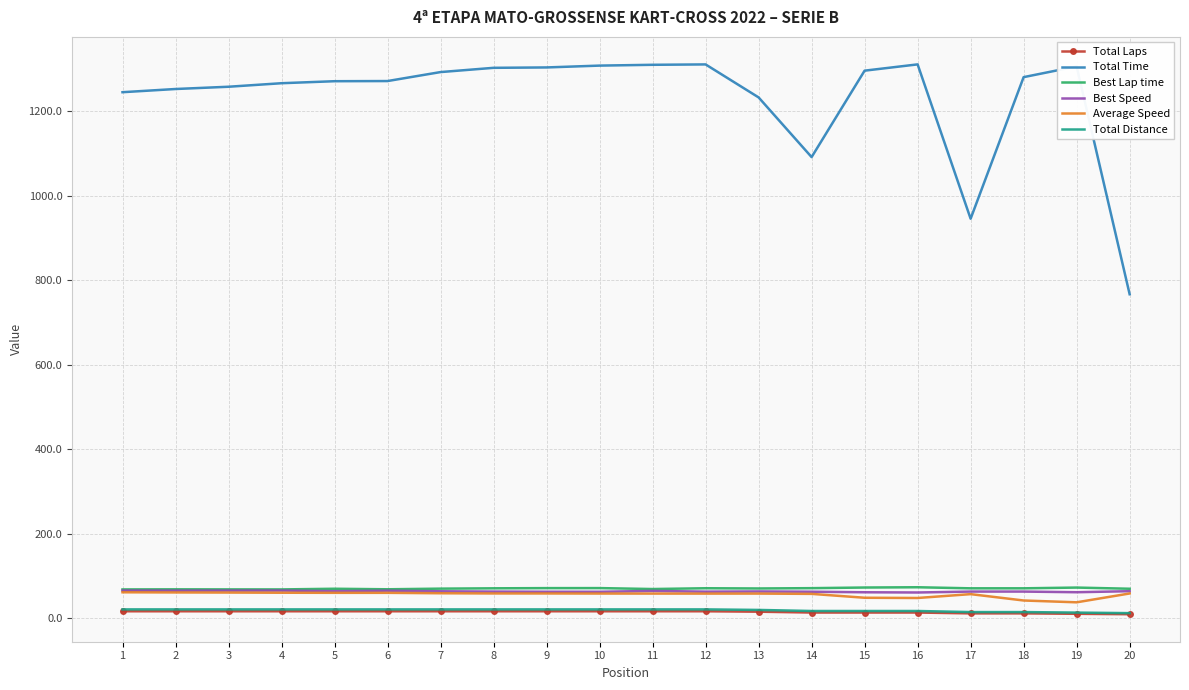

True or false: Average Speed and Total Time cross at least once.

False